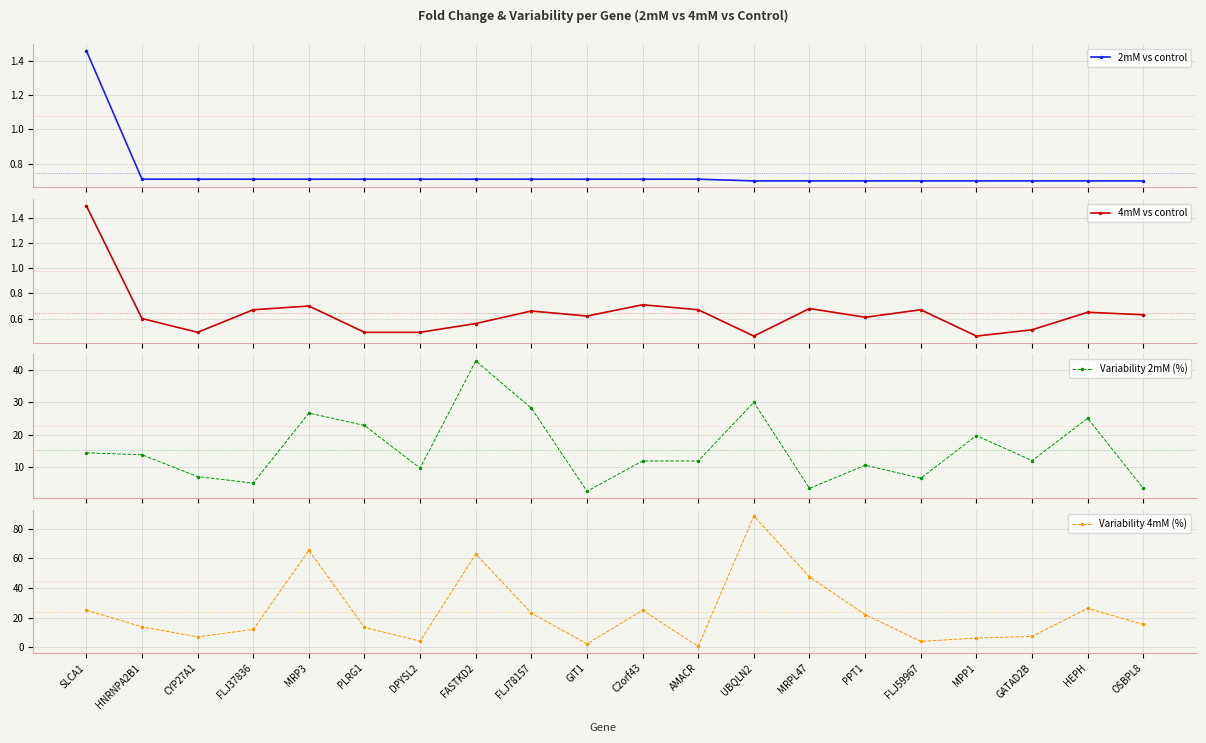

Which category has the lowest value across all series?

AMACR